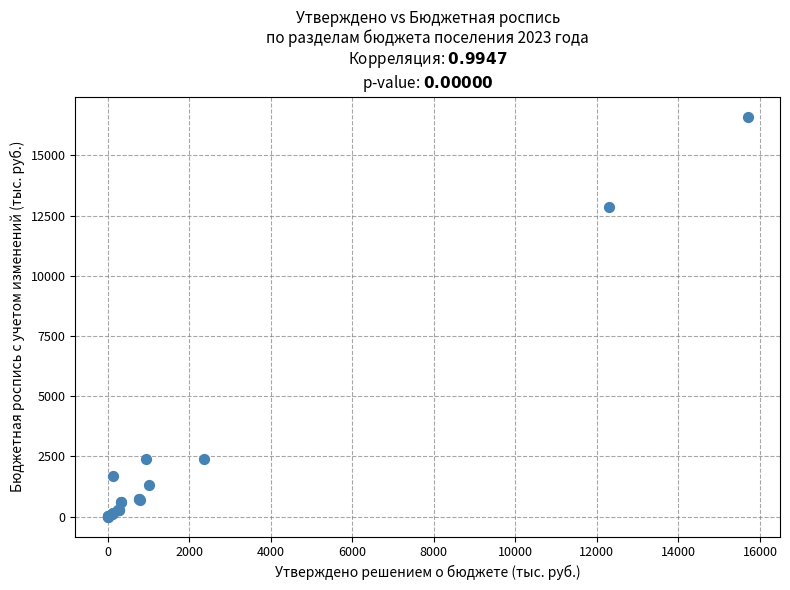

What Y value in the scatter plot is closest to 8305?

12861.4